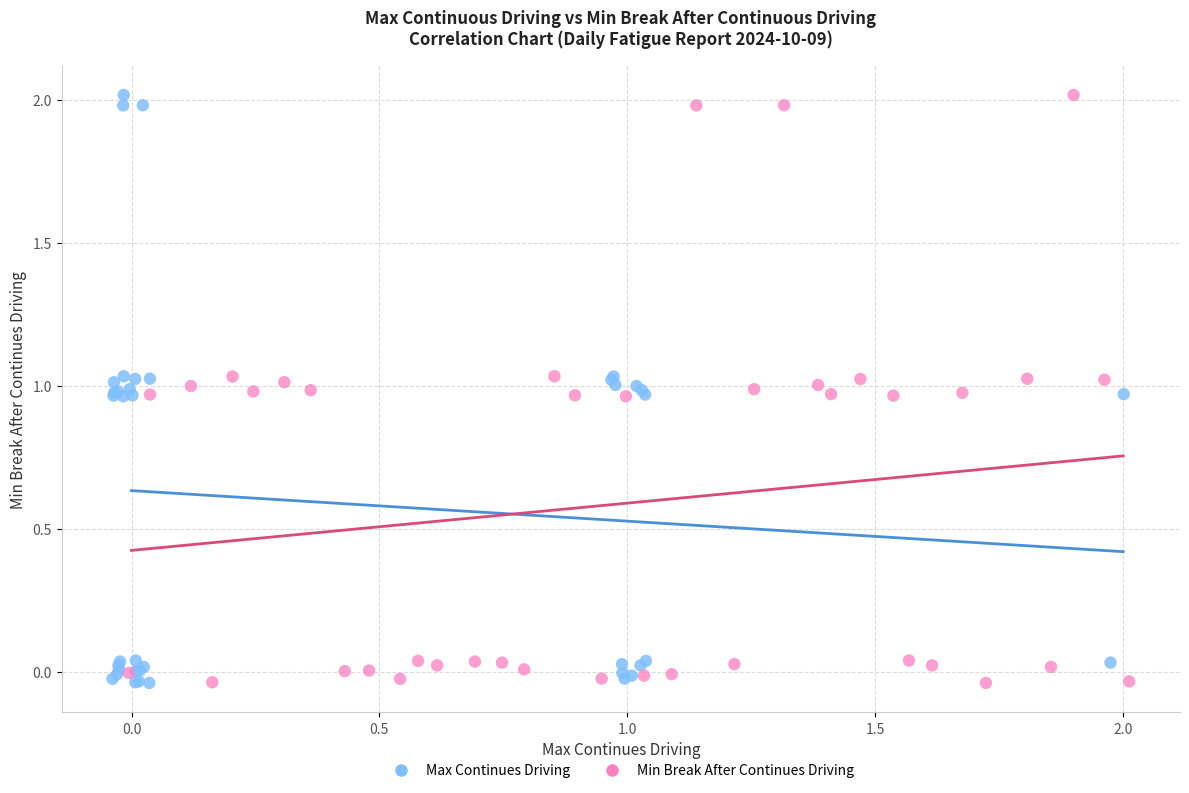

What are all the series names shown in the legend?

Max Continues Driving, Min Break After Continues Driving